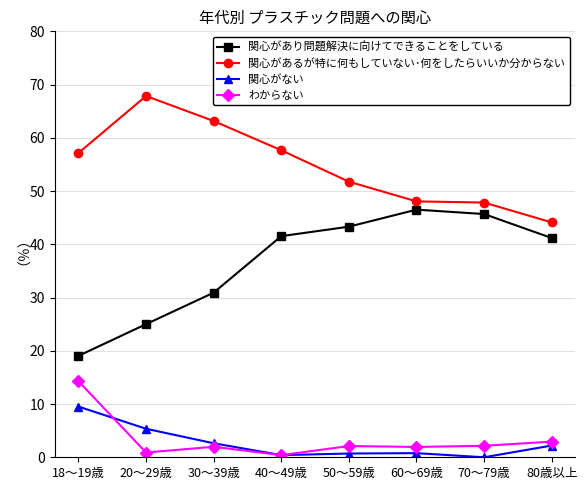

At which label is わからない closest to 7?

80歳以上